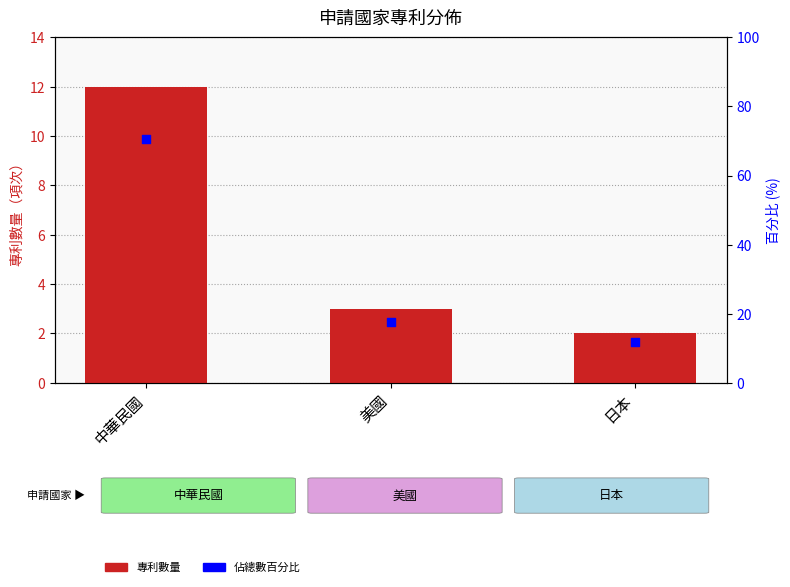

Which series has the largest Y range (max minus min)?

百分比